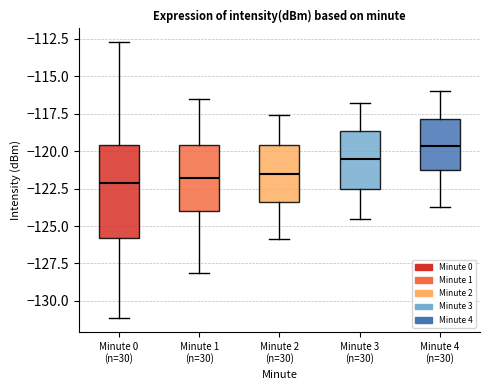

Where is the upper edge of the box for Minute 3 (n=30) on the y-axis? The values are not printed on the chart, so give them approximately, as read against the axis.

-118.5